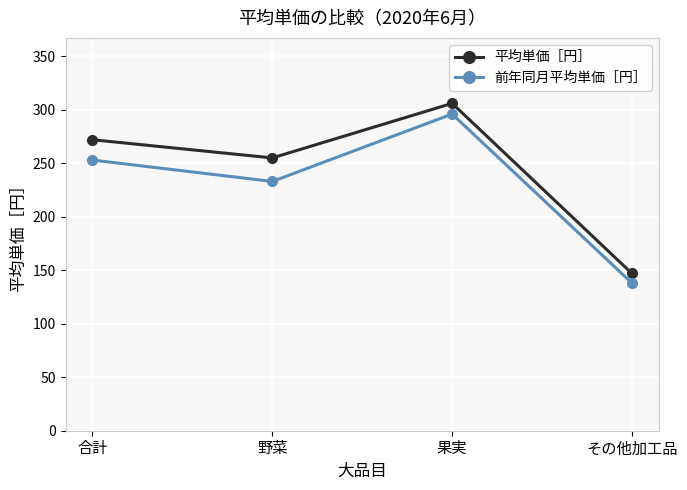

At which category is the sum across all series the highest?

果実